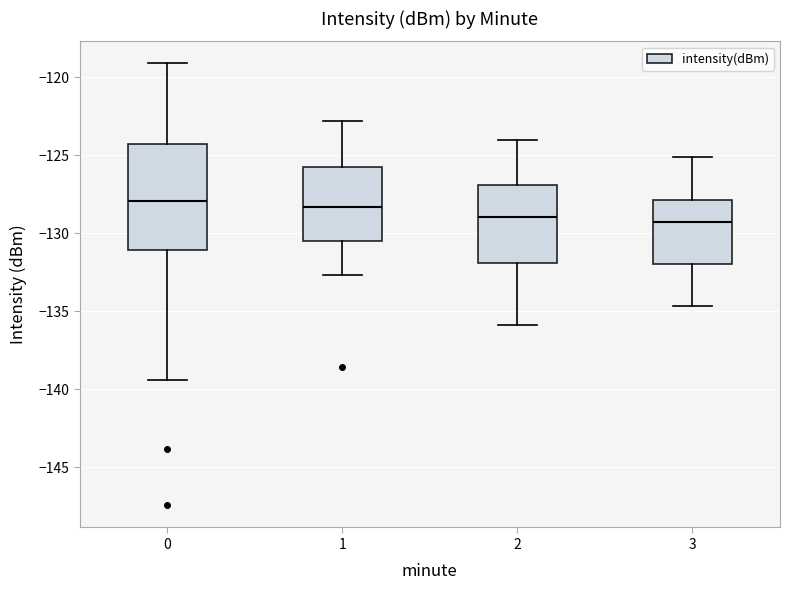

Reading left to right, transcribe this box plot: for each box, give where its median line is, the range the box spans, and where its two whiskers end, as read against the y-axis. The values are not printed on the chart, so give them approximately, as read against the axis.

0: median -128.0, box -131.0 to -124.5, whiskers -139.5 to -119.0
1: median -128.5, box -130.5 to -125.5, whiskers -132.5 to -123.0
2: median -129.0, box -132.0 to -127.0, whiskers -136.0 to -124.0
3: median -129.5, box -132.0 to -128.0, whiskers -134.5 to -125.0